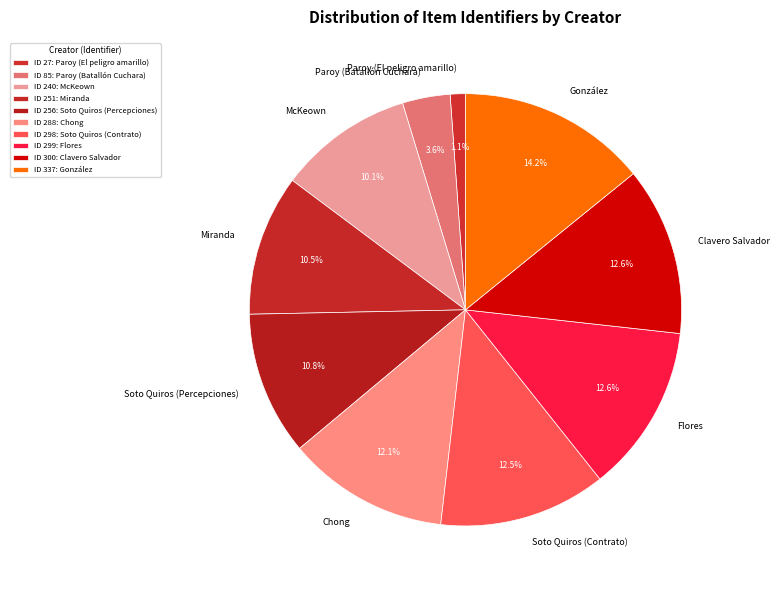

Does any single category account for the majority?

No